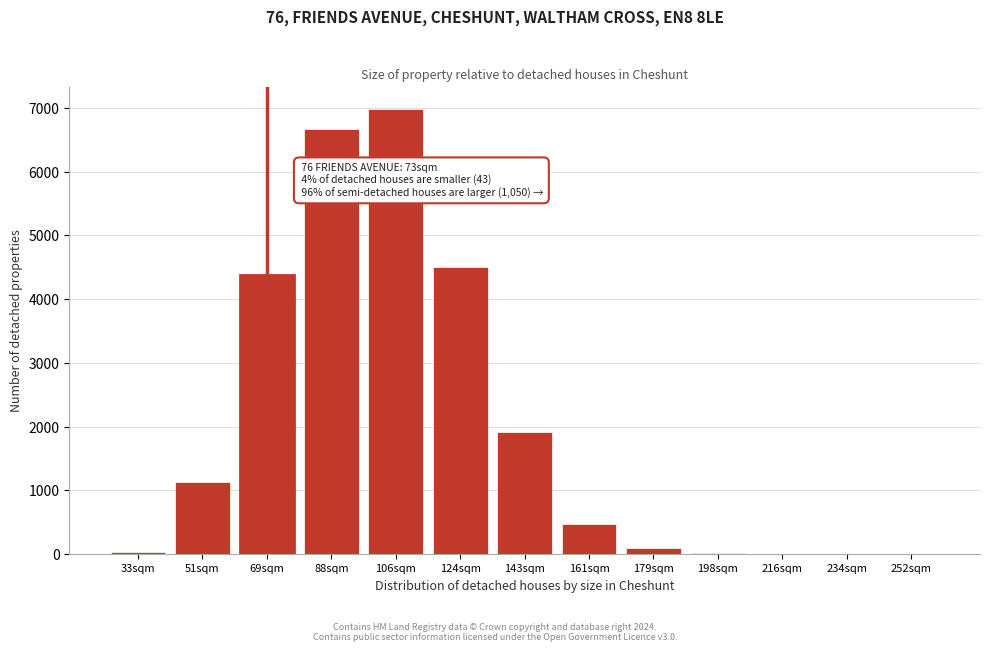

True or false: the data shows 476.6 at 161sqm.

True